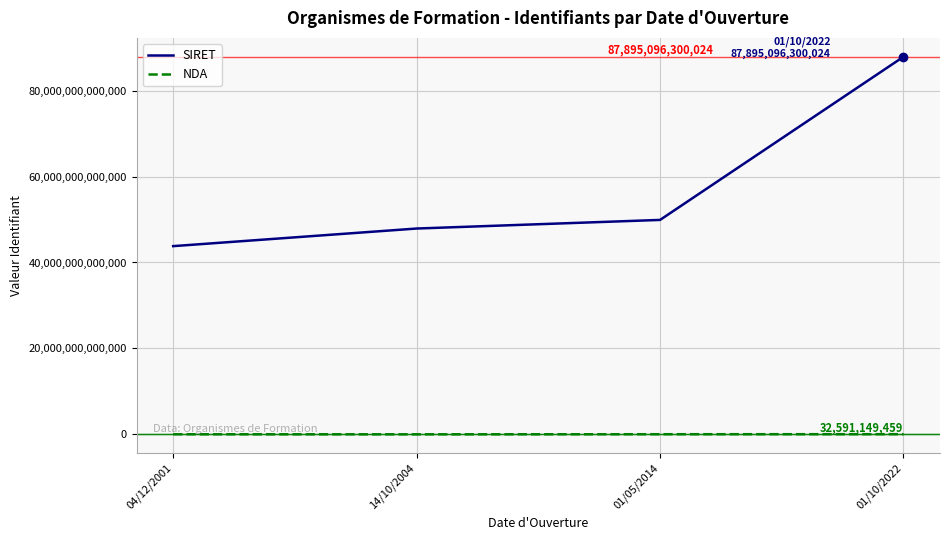

At which label does SIRET reach its peak?

01/10/2022